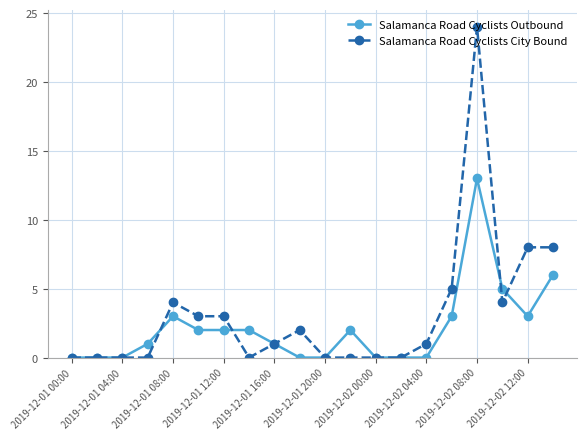

What is the difference between the maximum and minimum values in the Salamanca Road Cyclists City Bound series?

24